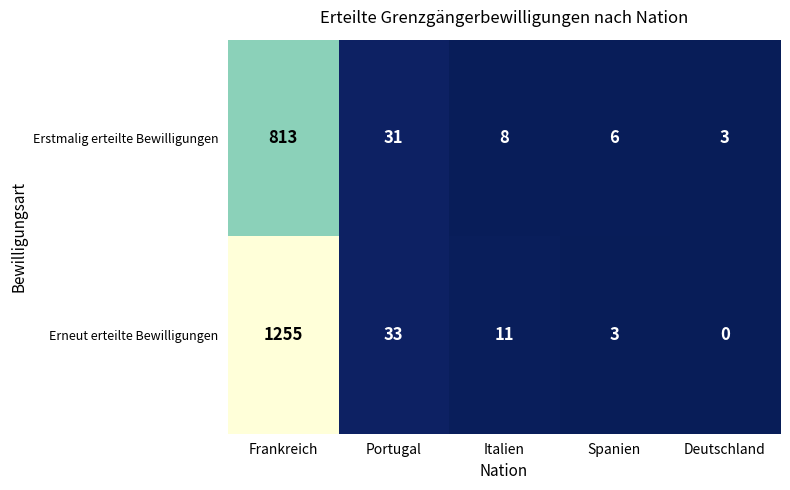

Where is Erneut erteilte Bewilligungen nearest to the value 627?

Portugal